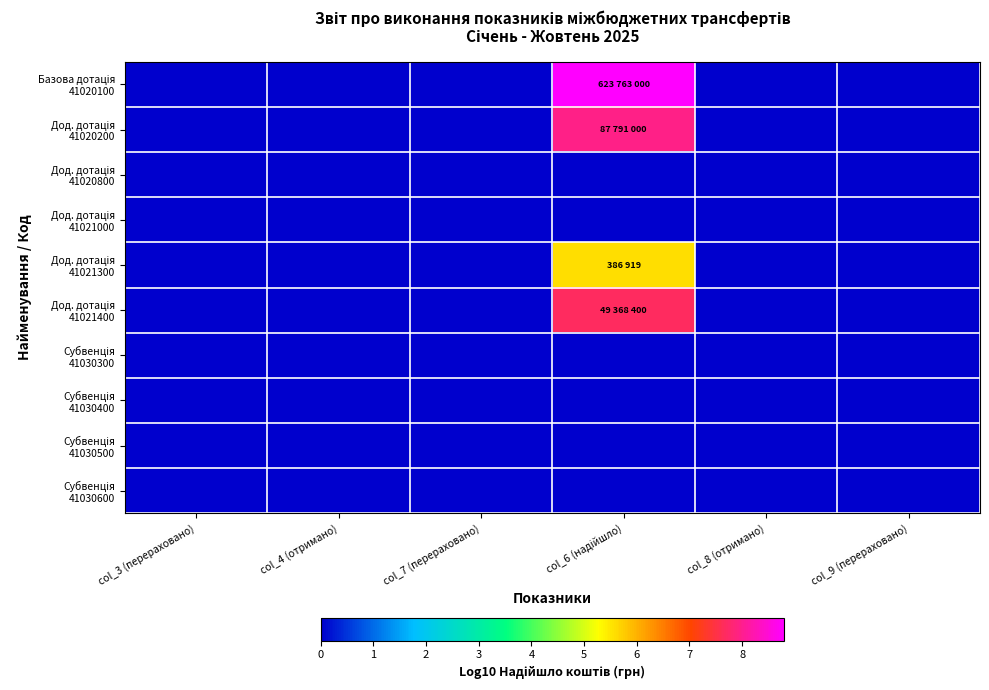

At which category is the sum across all series the highest?

col_6 (надійшло)